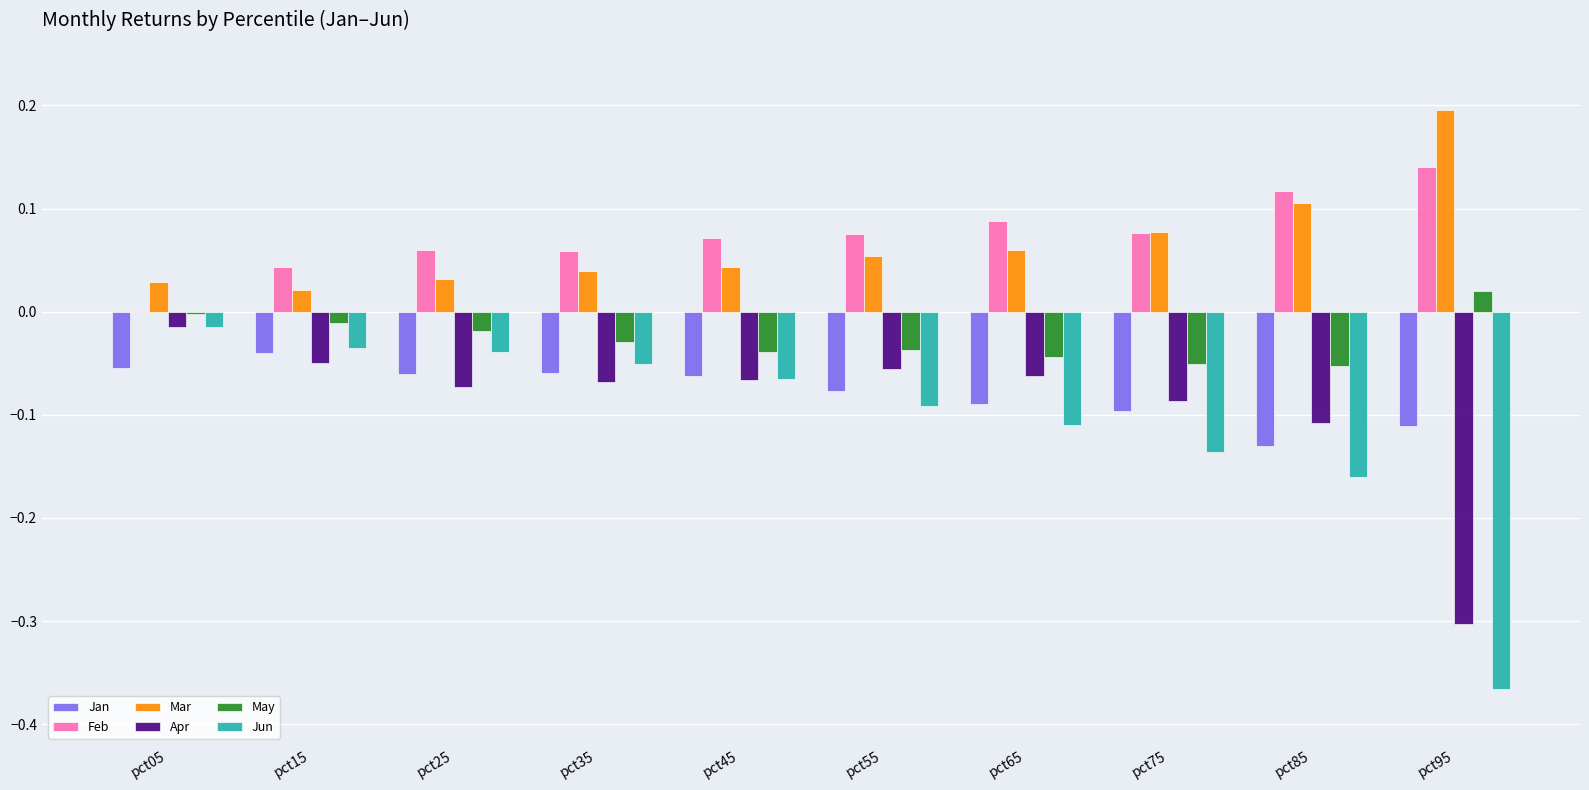

How many values in the Feb series exceed 0?

9